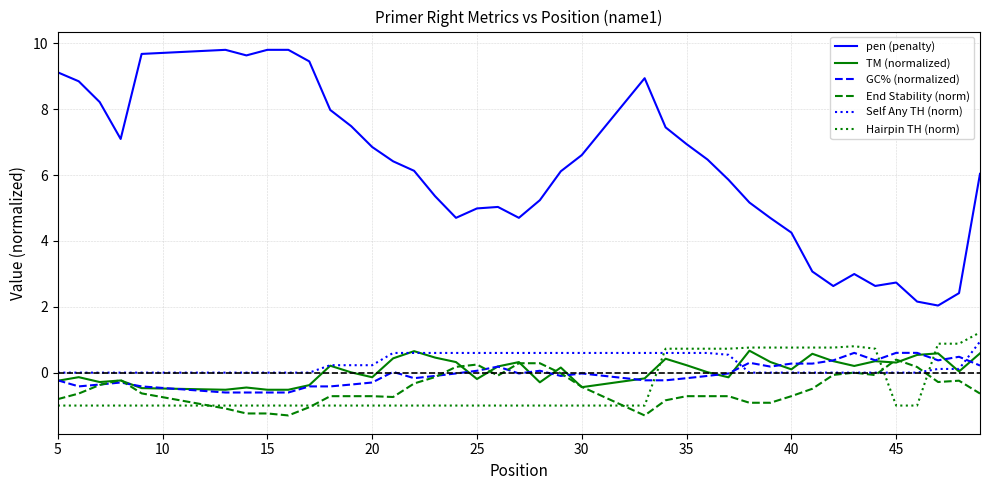

Which series has the widest spread of values?

pen (penalty)